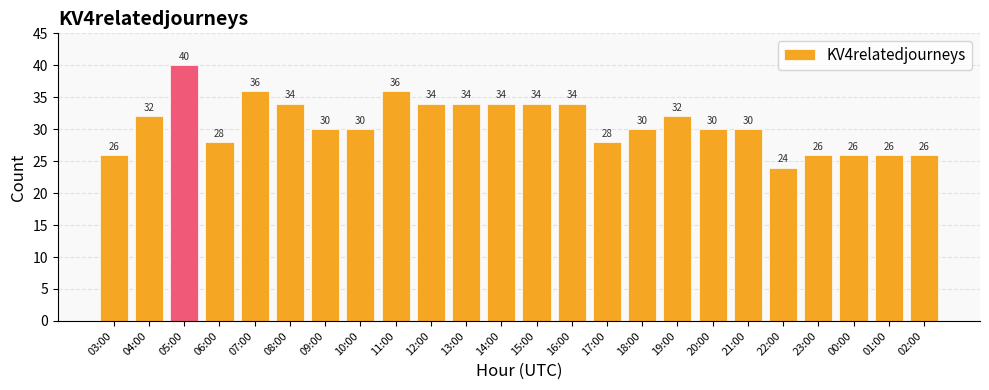

The value at 22:00 is 40. True or false?

False